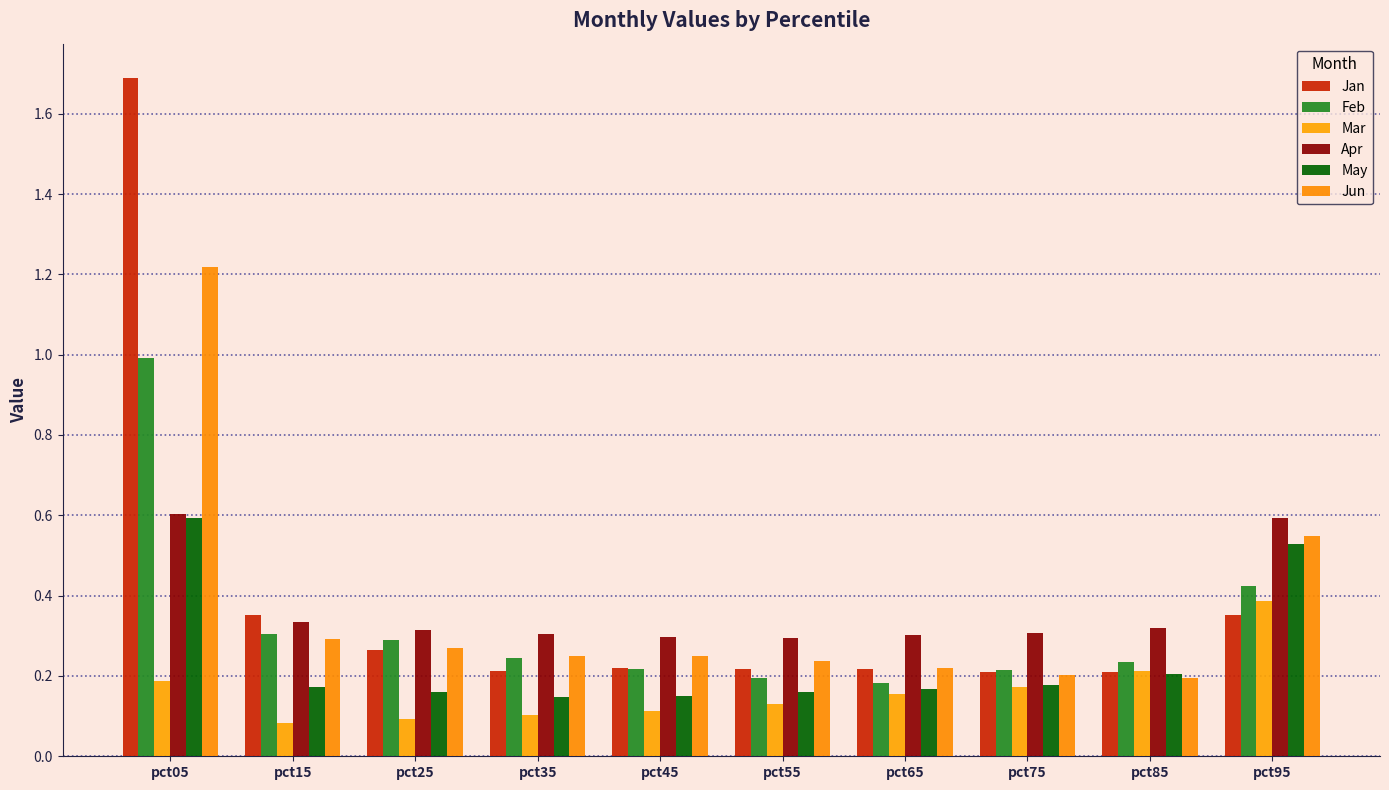

What is the average value of the Feb series?

0.3